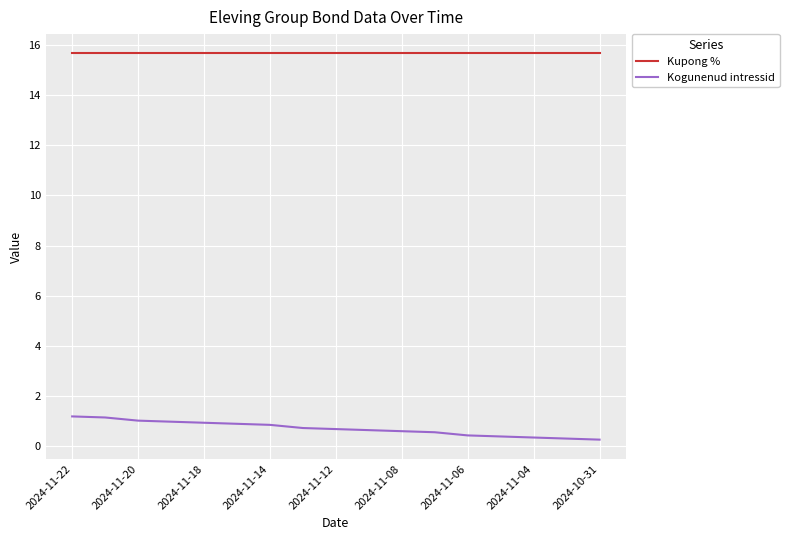

Which series has the widest spread of values?

Kogunenud intressid